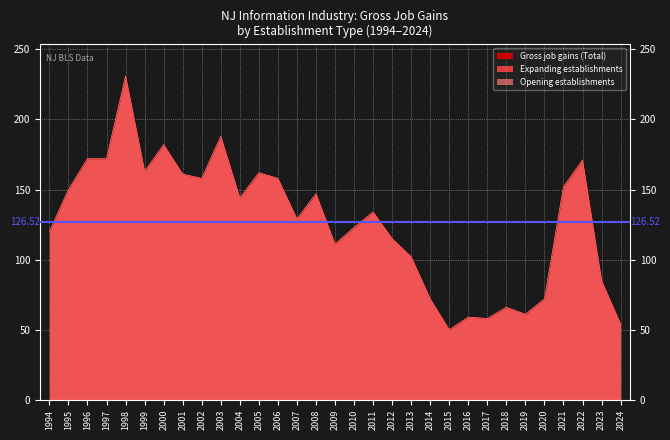

At which category is the sum across all series the highest?

1998